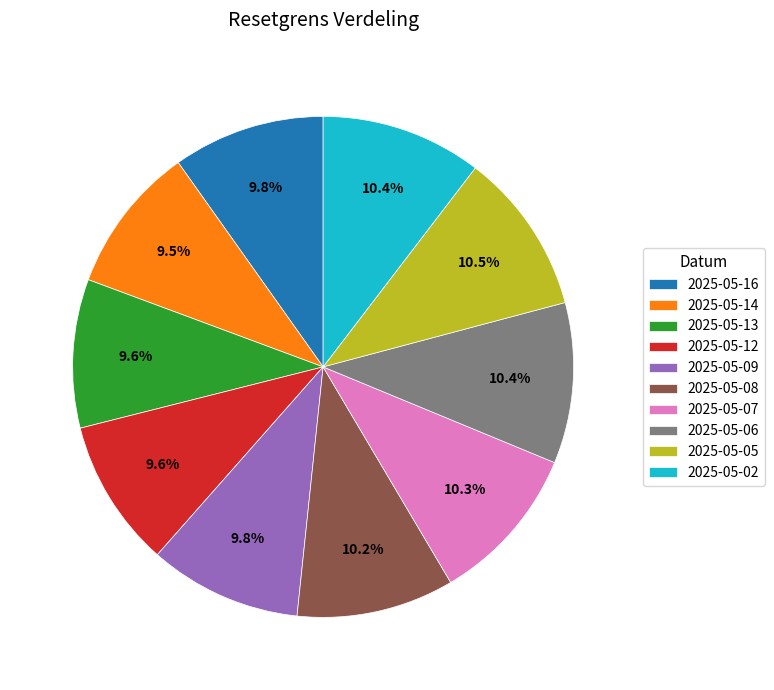

What percentage is NOT represented by 2025-05-16?

90.2%